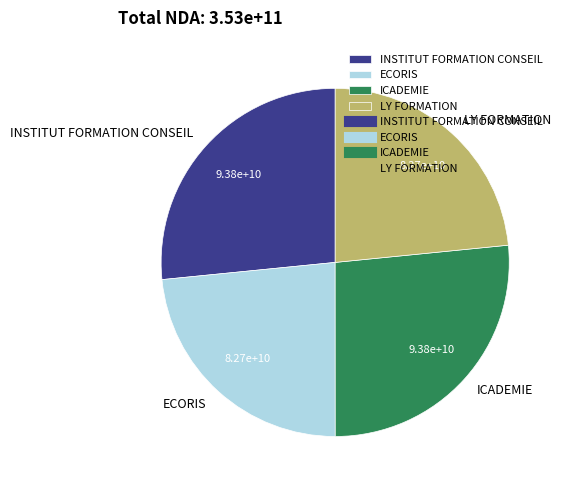

Combined, do ICADEMIE and INSTITUT FORMATION CONSEIL account for over 50%?

Yes